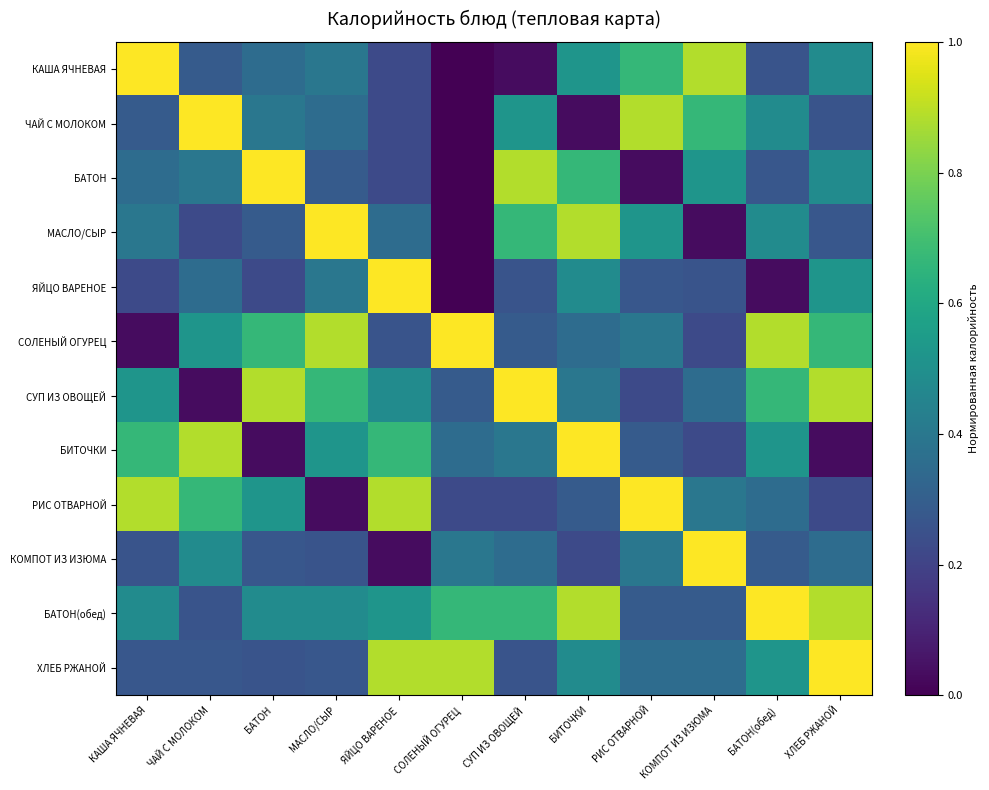

At which category is the sum across all series the highest?

БИТОЧКИ